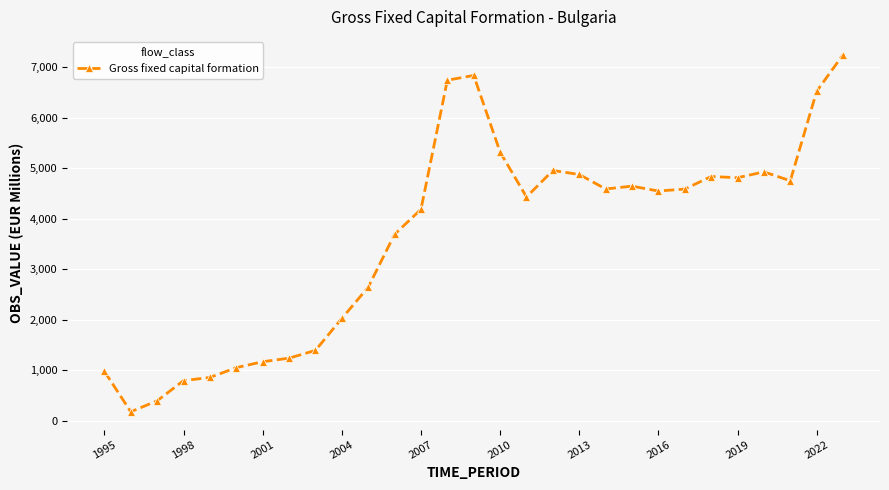

True or false: there are more than 2 points higher than both neighbors.

True